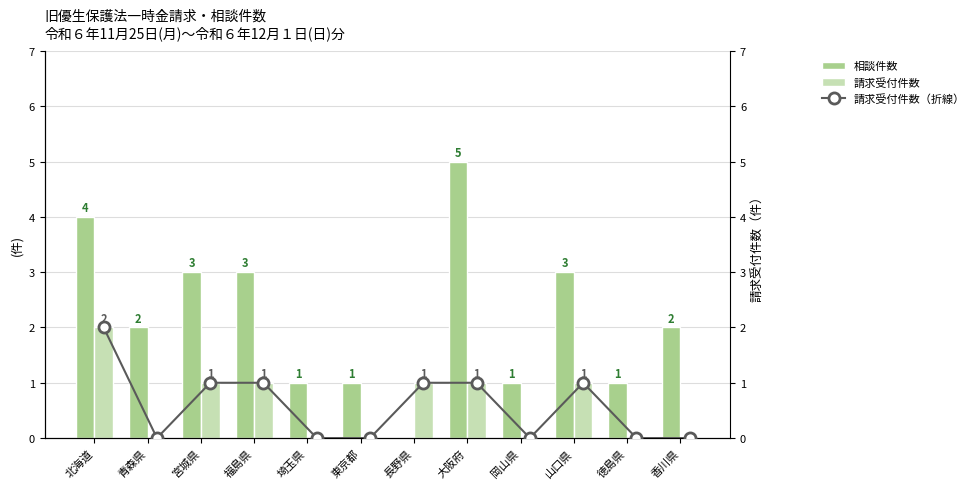

Are the bars grouped side by side (vs. stacked)?

Yes